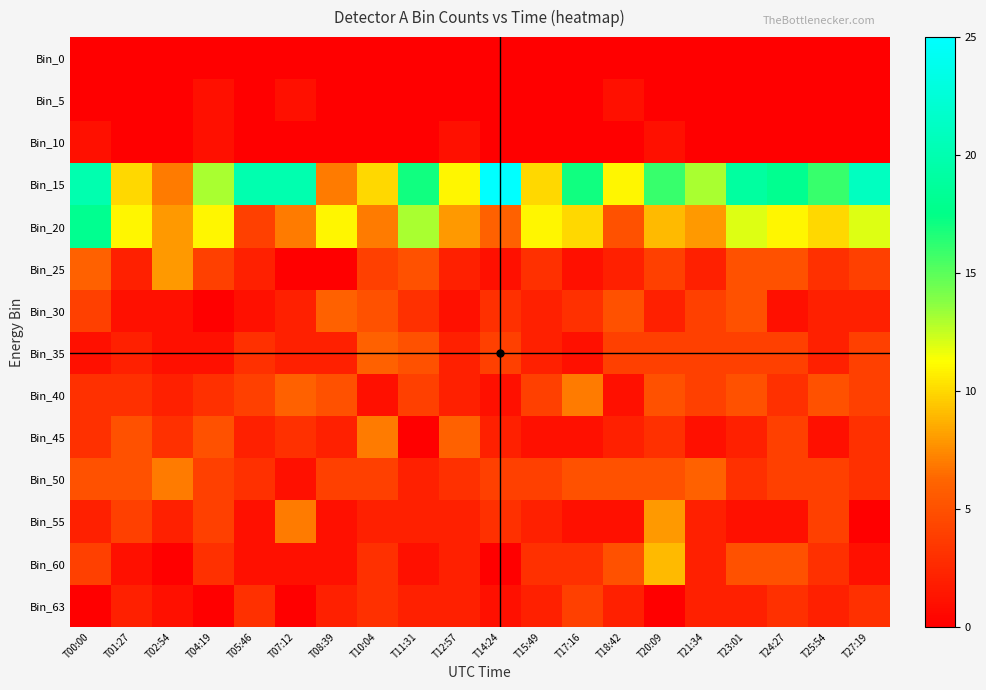

Rank the series at T10:04 from highest to lowest value.

Bin_15, Bin_20, Bin_45, Bin_35, Bin_30, Bin_25, Bin_50, Bin_60, Bin_63, Bin_55, Bin_40, Bin_0, Bin_5, Bin_10